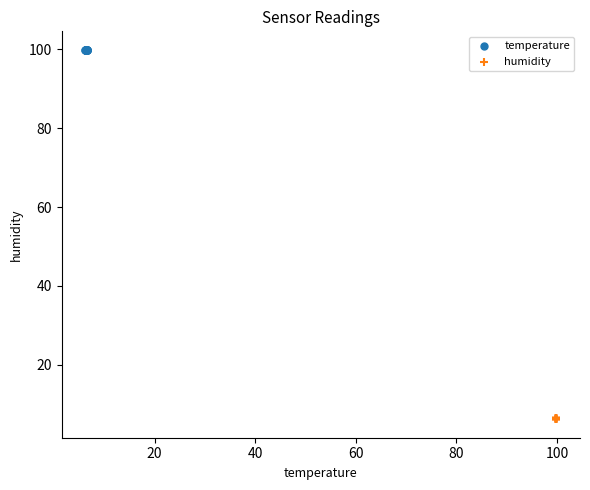

Which series contains the lowest Y value?

humidity